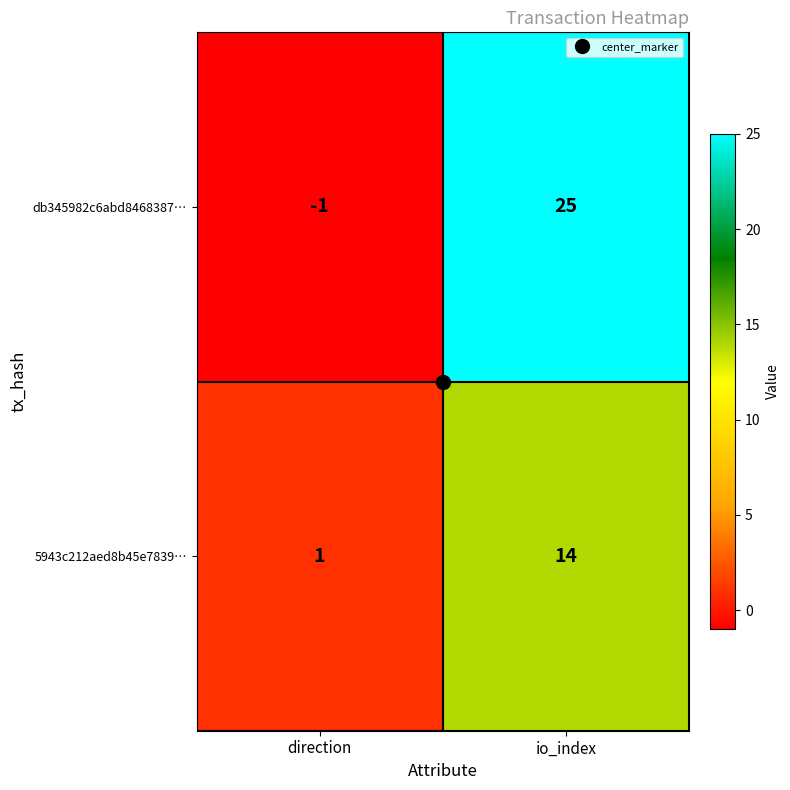

List the series in order of their overall mean, highest first.

db345982c6abd8468387…, 5943c212aed8b45e7839…